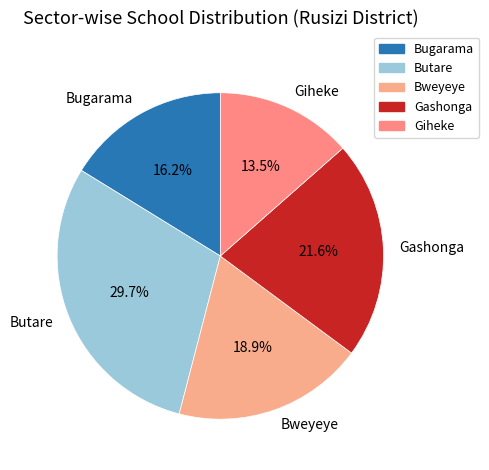

The Butare slice represents 30% of the pie. True or false?

True